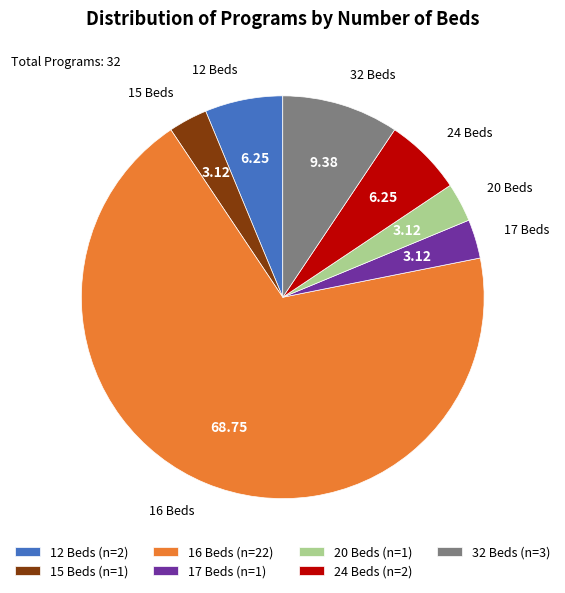

Between 20 Beds (n=1) and 32 Beds (n=3), which is larger?

32 Beds (n=3)